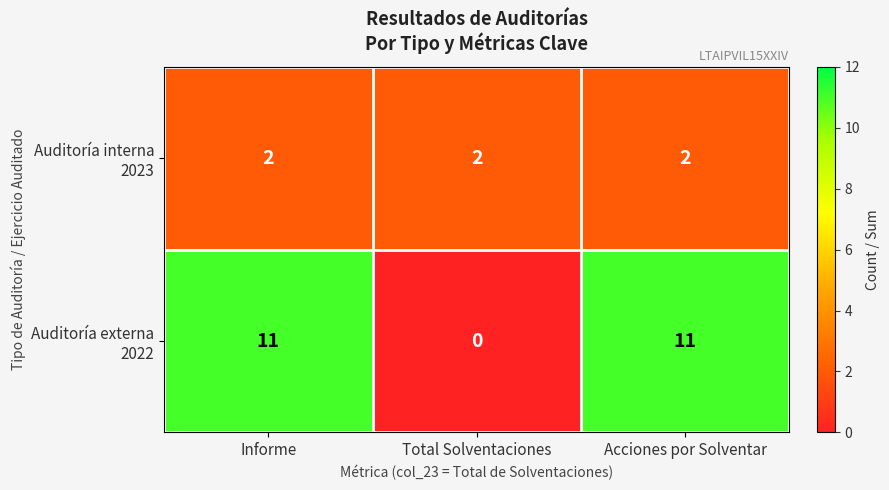

At how many categories does at least one series exceed 5?

2